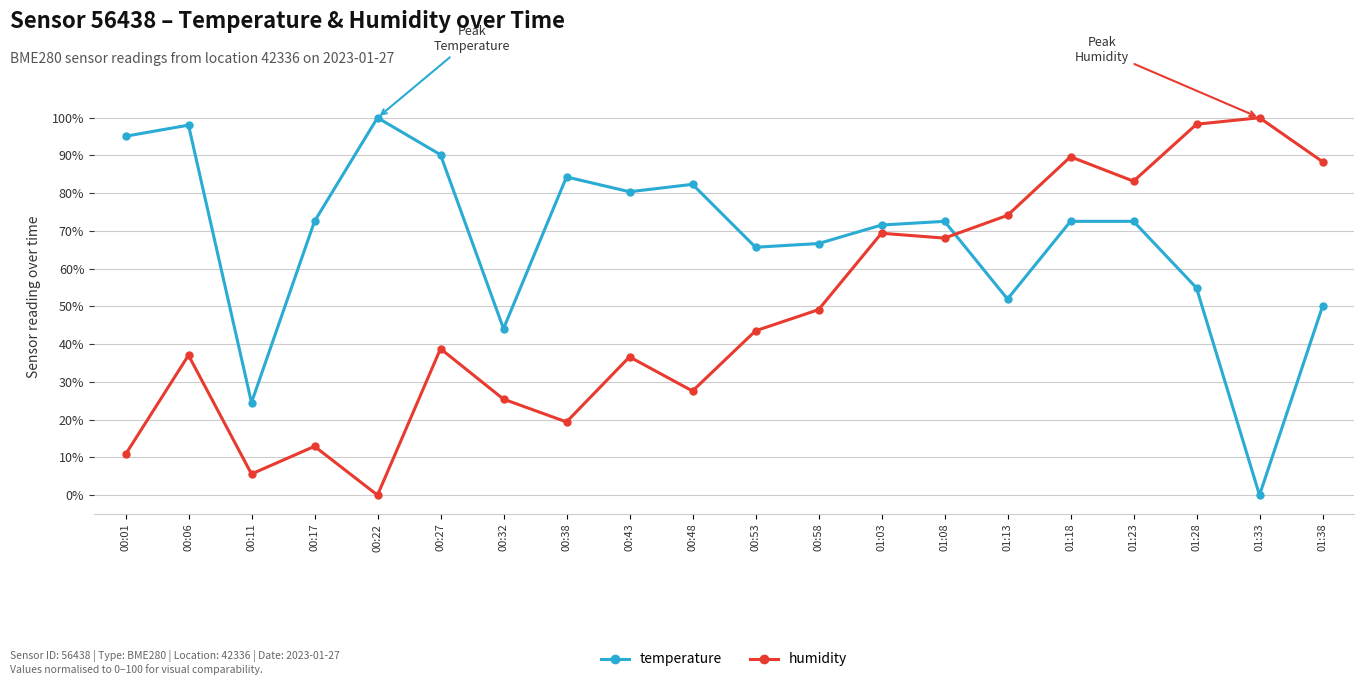

How many times do humidity and temperature cross each other?

1